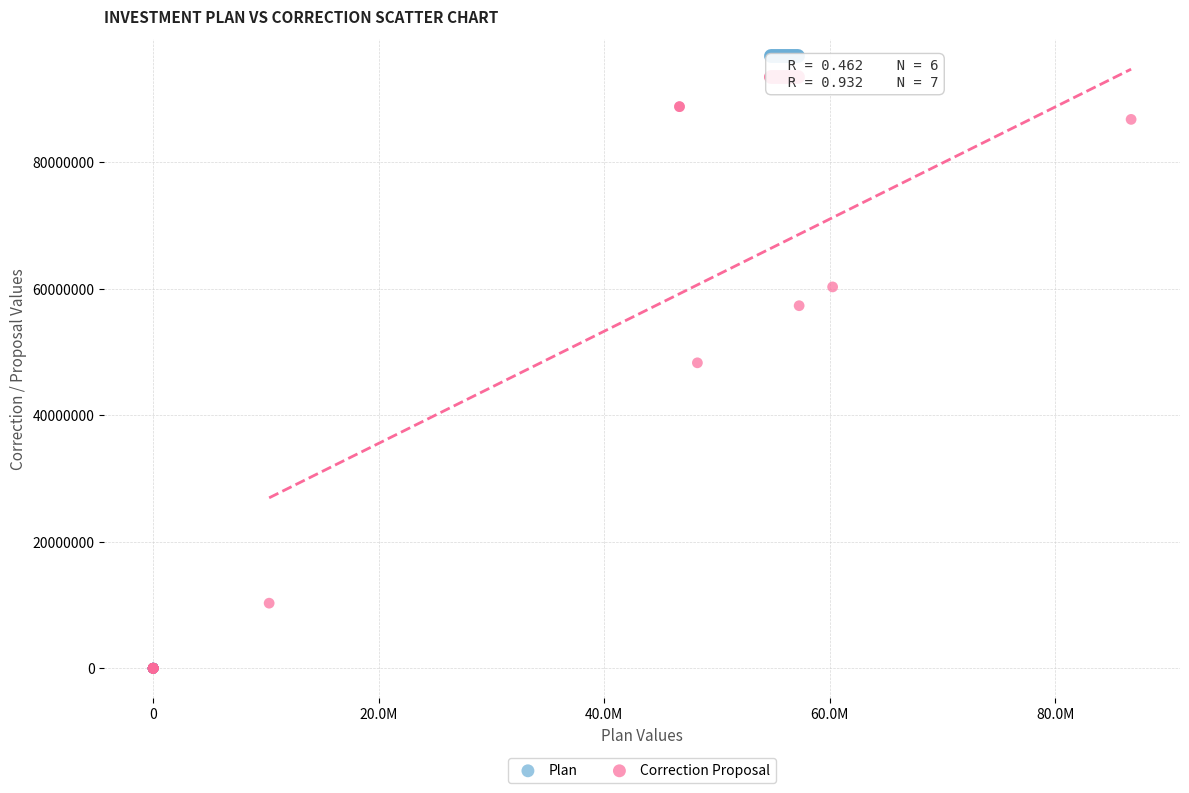

Which series has the largest Y range (max minus min)?

Correction Proposal